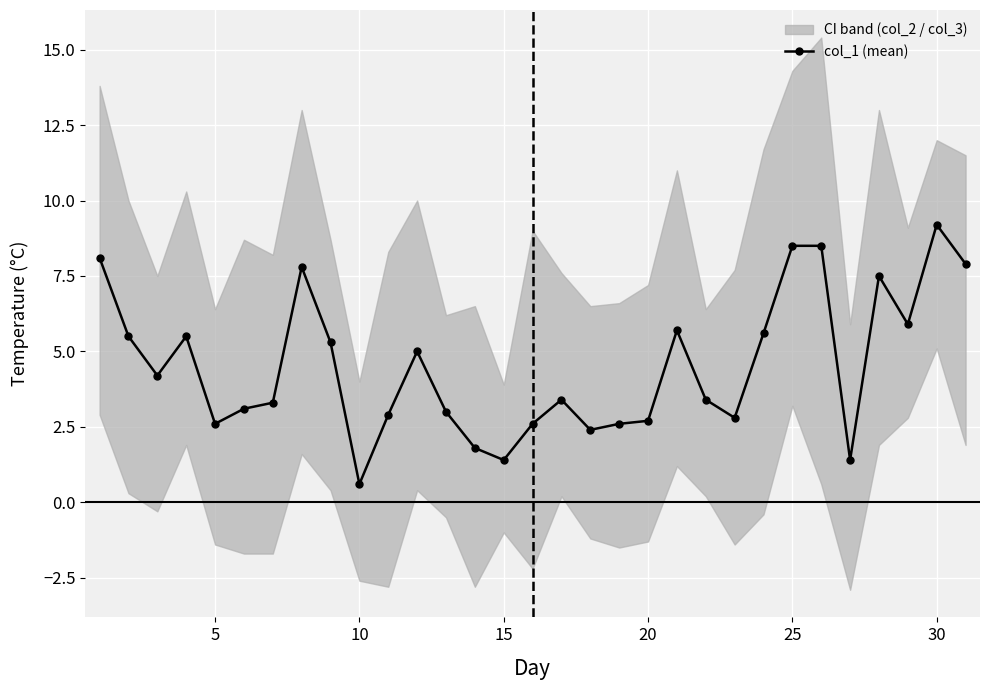

What is the smallest value displayed?

0.6